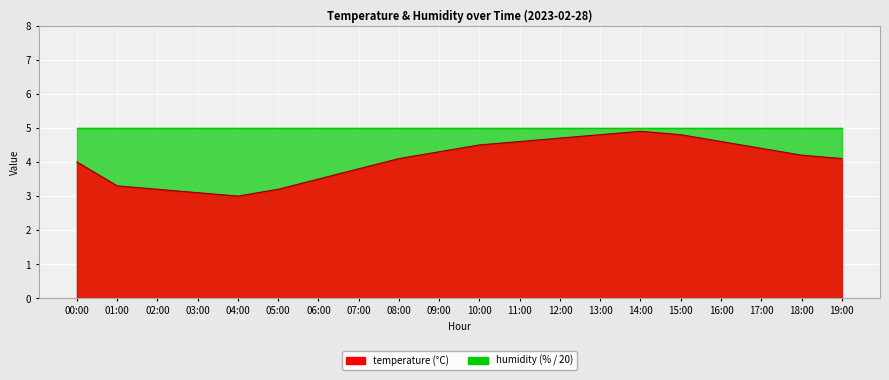

What is the value of the 2nd point from the left?

3.3